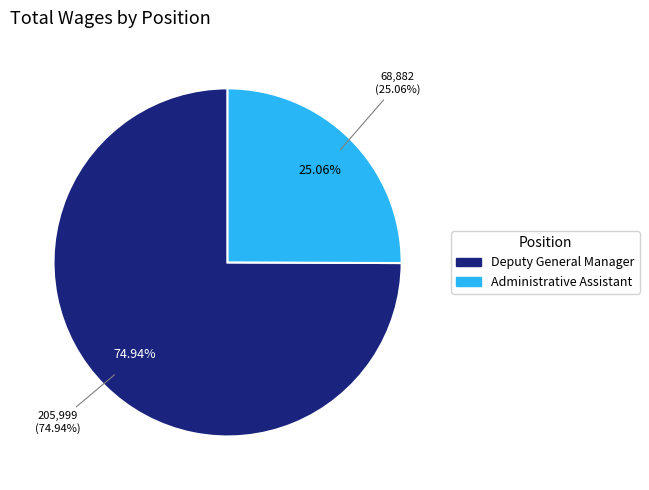

Rank the categories by value from lowest to highest.

Administrative Assistant, Deputy General Manager